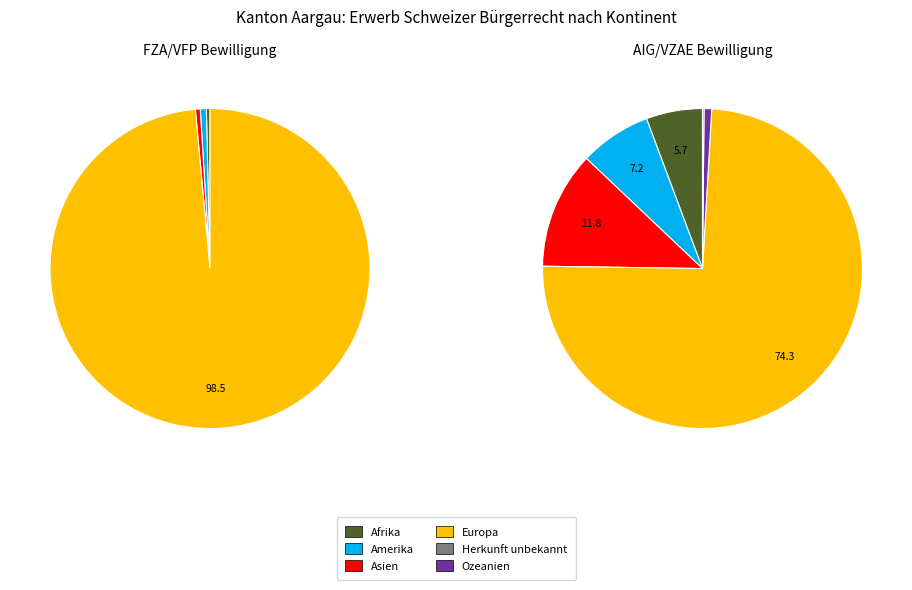

Which category has the smallest portion of the pie?

Herkunft unbekannt